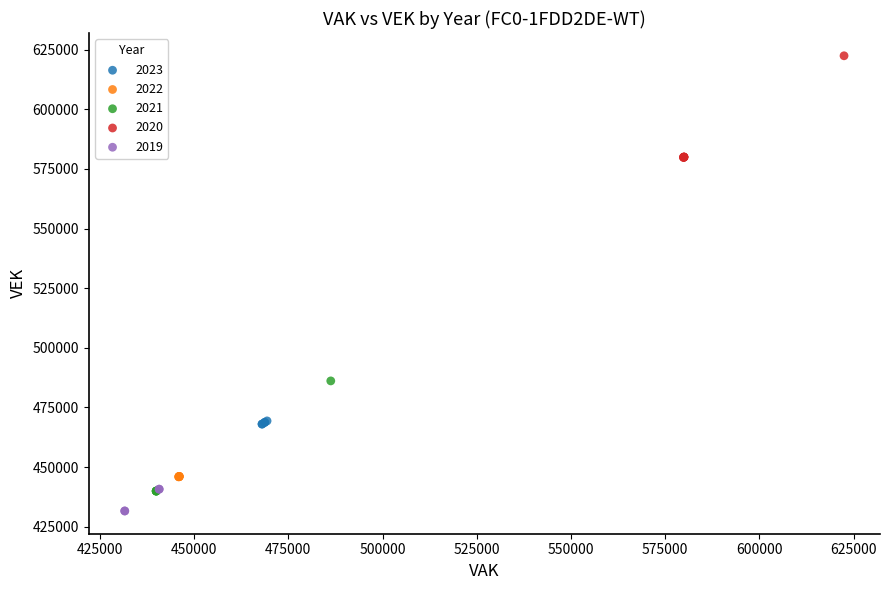

Which series contains the highest Y value?

2020